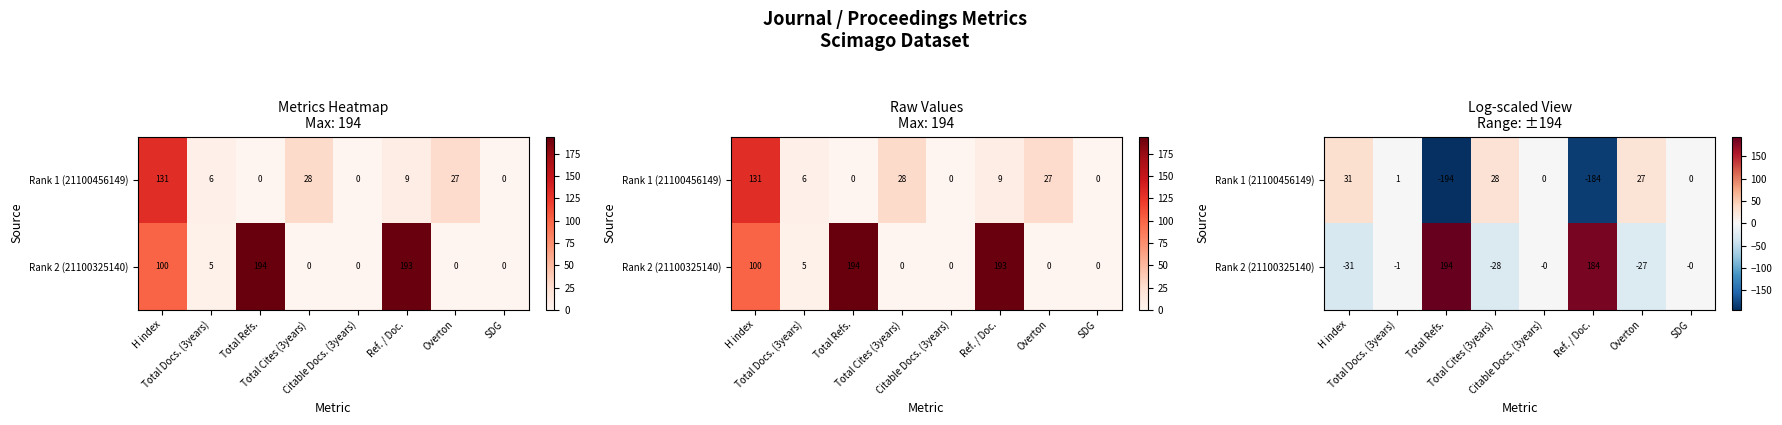

Is the value of Rank 1 (21100456149) at Total Cites (3years) greater than the value of Rank 2 (21100325140) at Total Docs. (3years)?

Yes